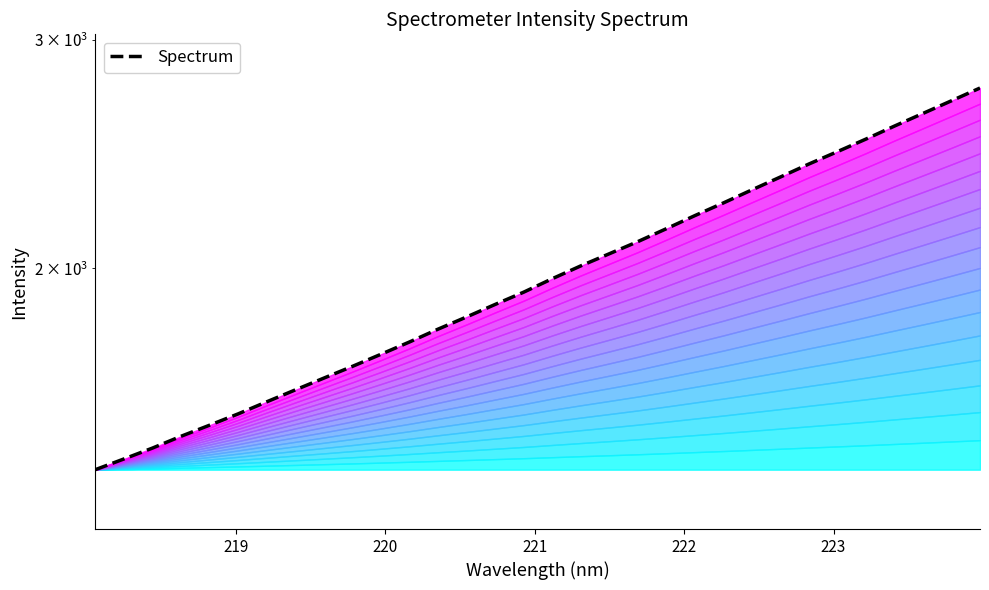

What is the smallest value displayed?

1398.8